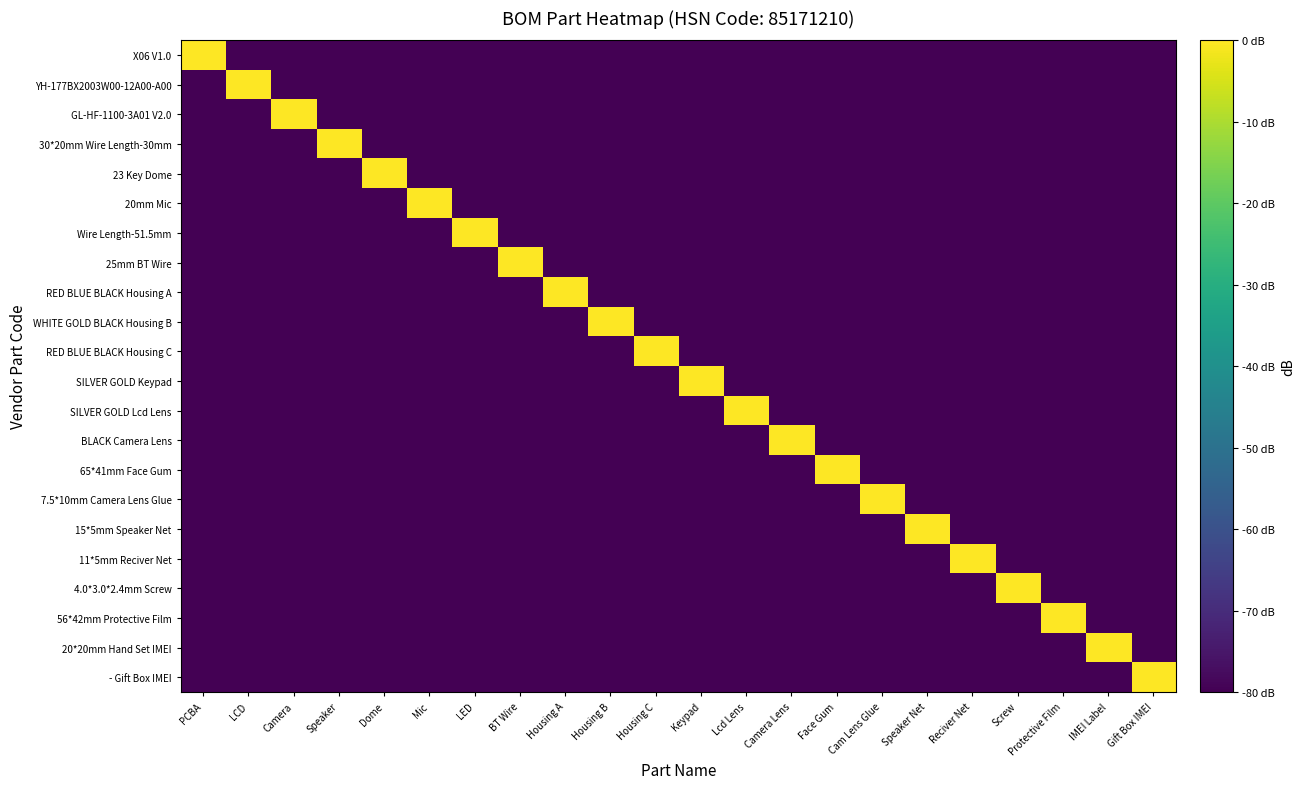

List the series in order of their peak value, lowest first.

BLACK Camera Lens, 20*20mm Hand Set IMEI, 15*5mm Speaker Net, RED BLUE BLACK Housing A, GL-HF-1100-3A01 V2.0, SILVER GOLD Keypad, Wire Length-51.5mm, YH-177BX2003W00-12A00-A00, X06 V1.0, 11*5mm Reciver Net, 7.5*10mm Camera Lens Glue, - Gift Box IMEI, 4.0*3.0*2.4mm Screw, 25mm BT Wire, 65*41mm Face Gum, WHITE GOLD BLACK Housing B, 23 Key Dome, RED BLUE BLACK Housing C, SILVER GOLD Lcd Lens, 56*42mm Protective Film, 20mm Mic, 30*20mm Wire Length-30mm